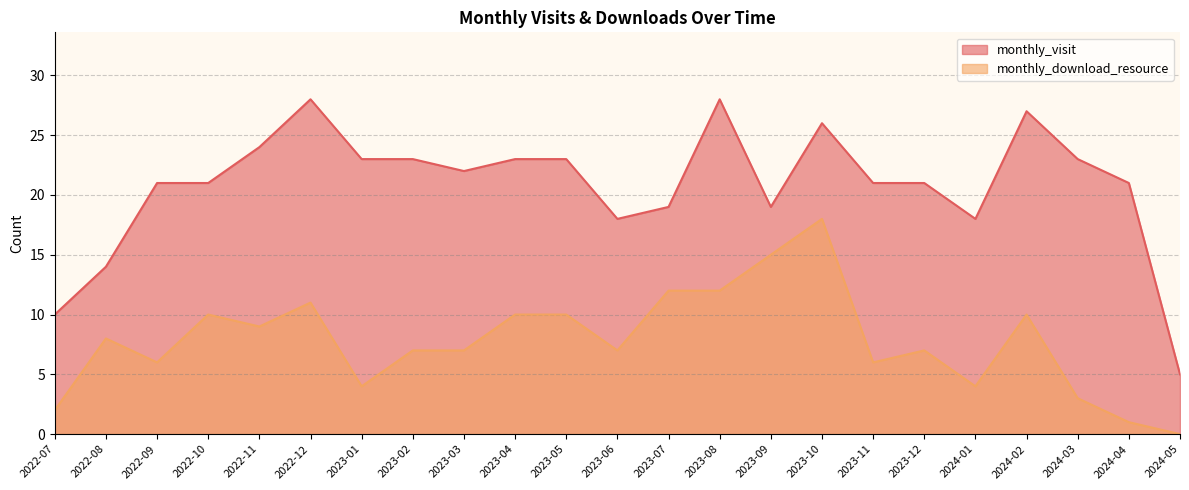

True or false: monthly_download_resource and monthly_visit intersect in this chart.

False